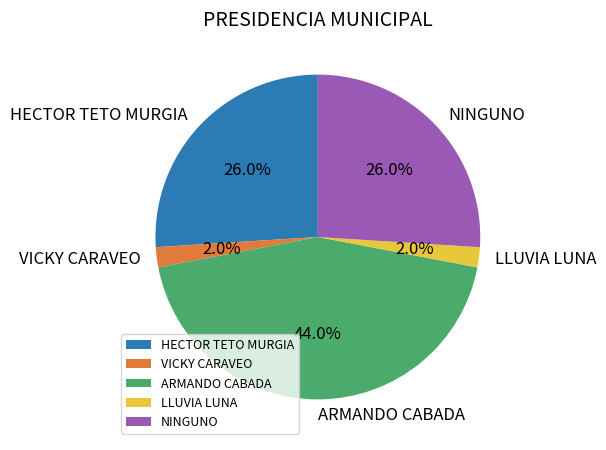

Is it true that ARMANDO CABADA is 44% of the pie?

True